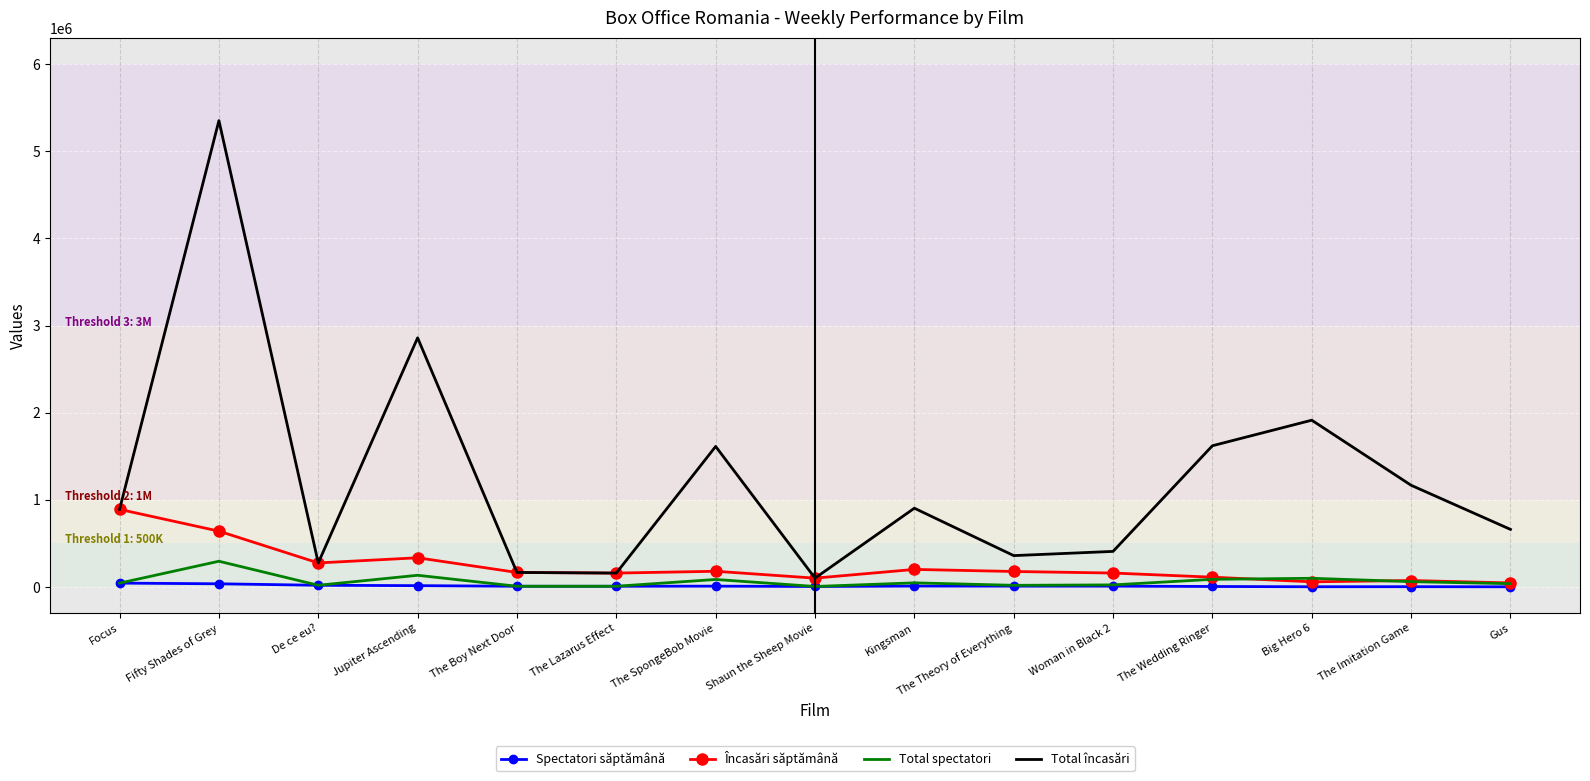

Which category has the highest value across all series?

Fifty Shades of Grey